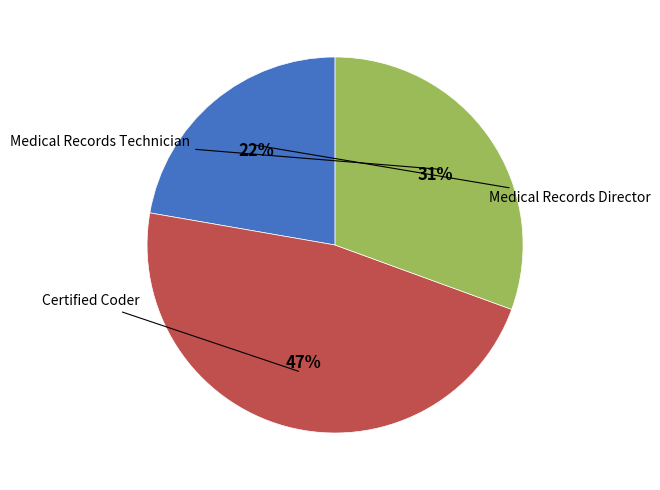

Is there a majority slice in this chart?

No